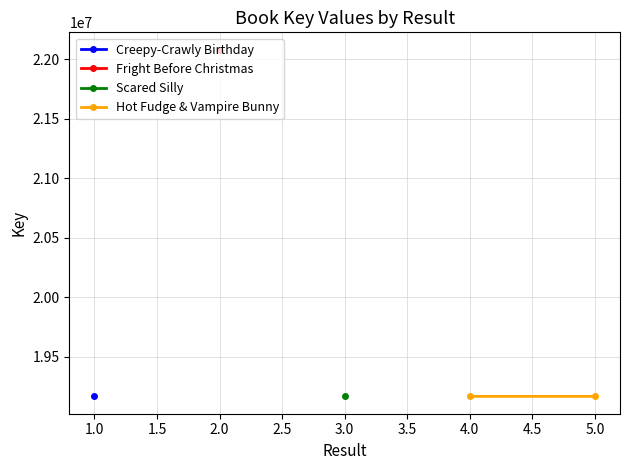

What is the minimum value shown in the chart?

19166889